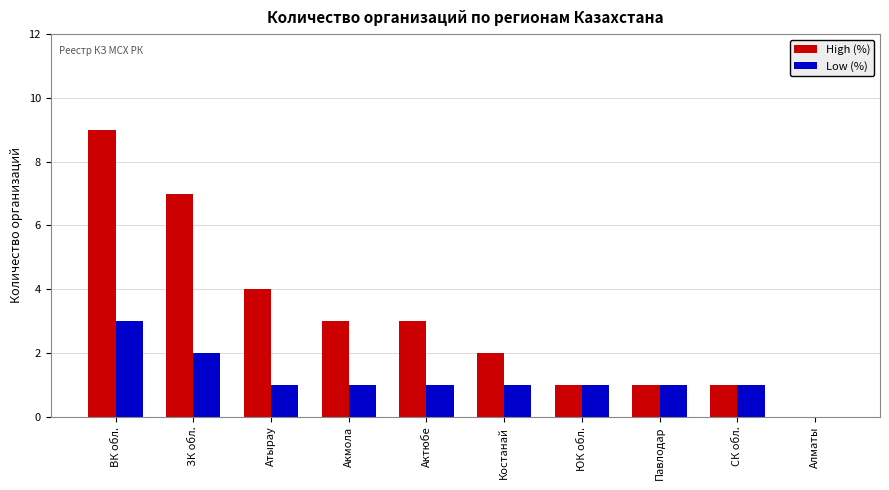

Reading right to left, transcribe all the data shown in this chart.

High (%): Алматы=0	СК обл.=1	Павлодар=1	ЮК обл.=1	Костанай=2	Актюбе=3	Акмола=3	Атырау=4	ЗК обл.=7	ВК обл.=9
Low (%): Алматы=0	СК обл.=1	Павлодар=1	ЮК обл.=1	Костанай=1	Актюбе=1	Акмола=1	Атырау=1	ЗК обл.=2	ВК обл.=3